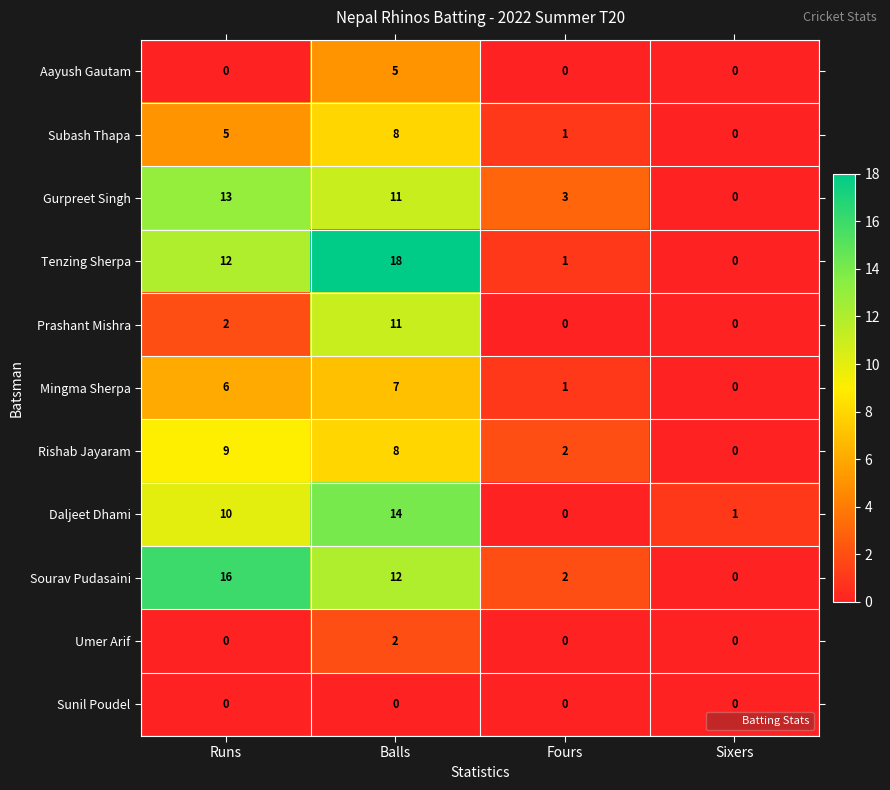

Which series has the widest spread of values?

Tenzing Sherpa